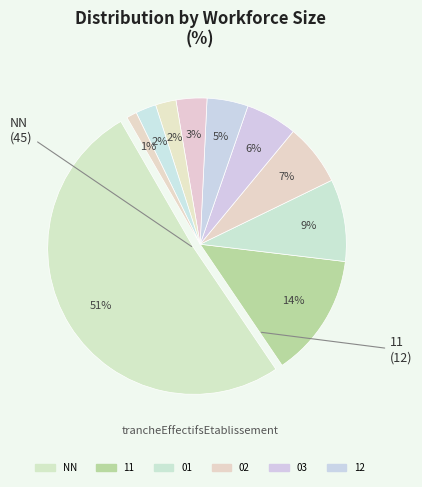

The 01 slice represents 14% of the pie. True or false?

False